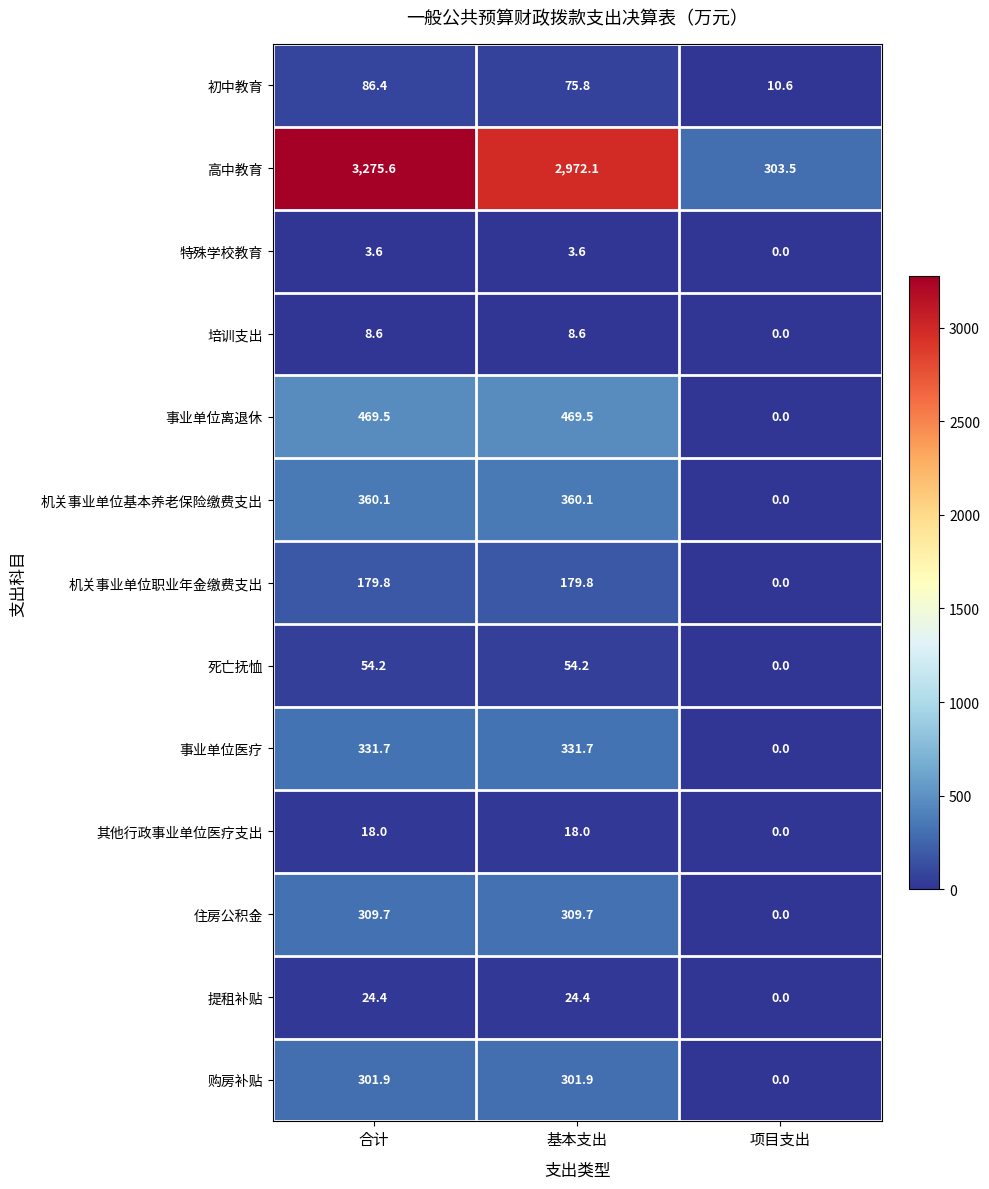

What is the difference between the second highest and minimum values in the 高中教育 series?

2668.6